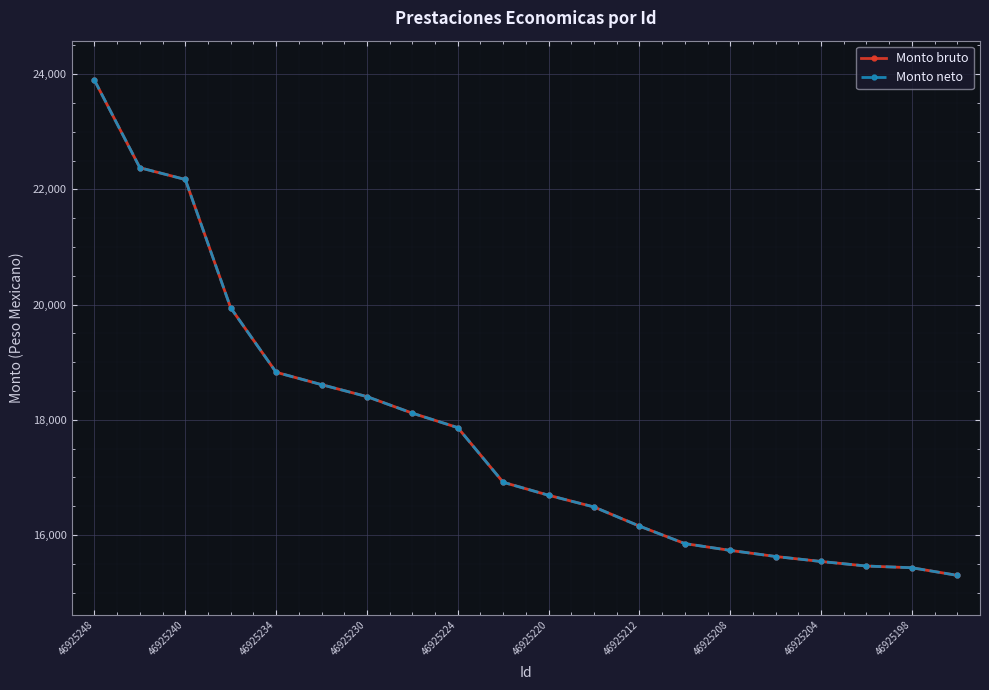

Does the chart have visible grid lines?

Yes